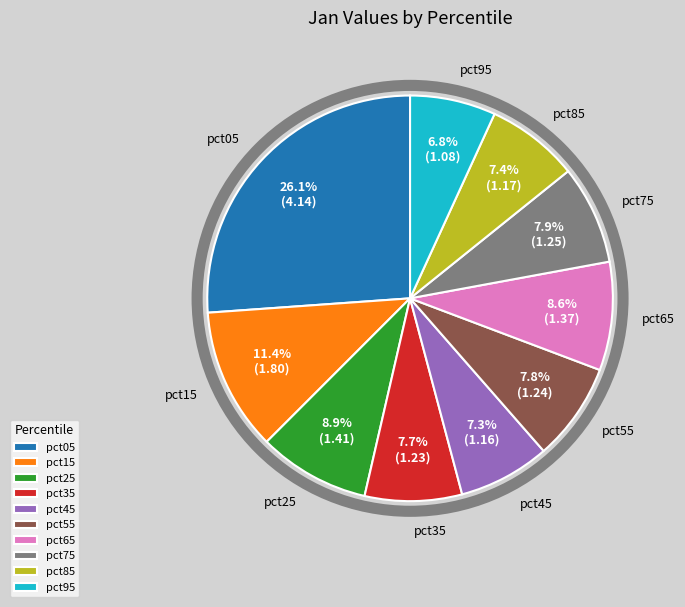

Does any single category account for the majority?

No